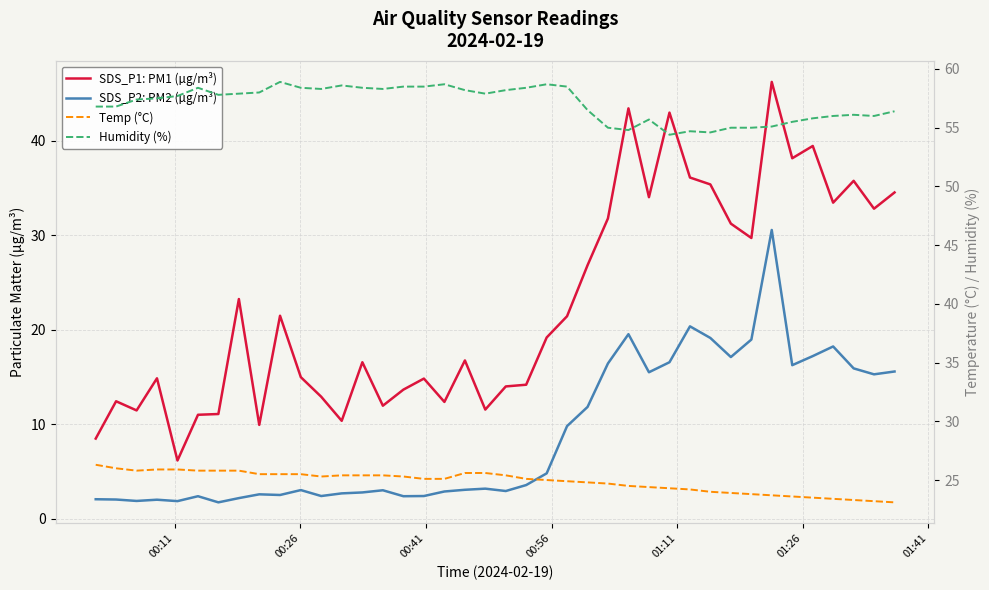

What is the smallest value displayed?

1.8